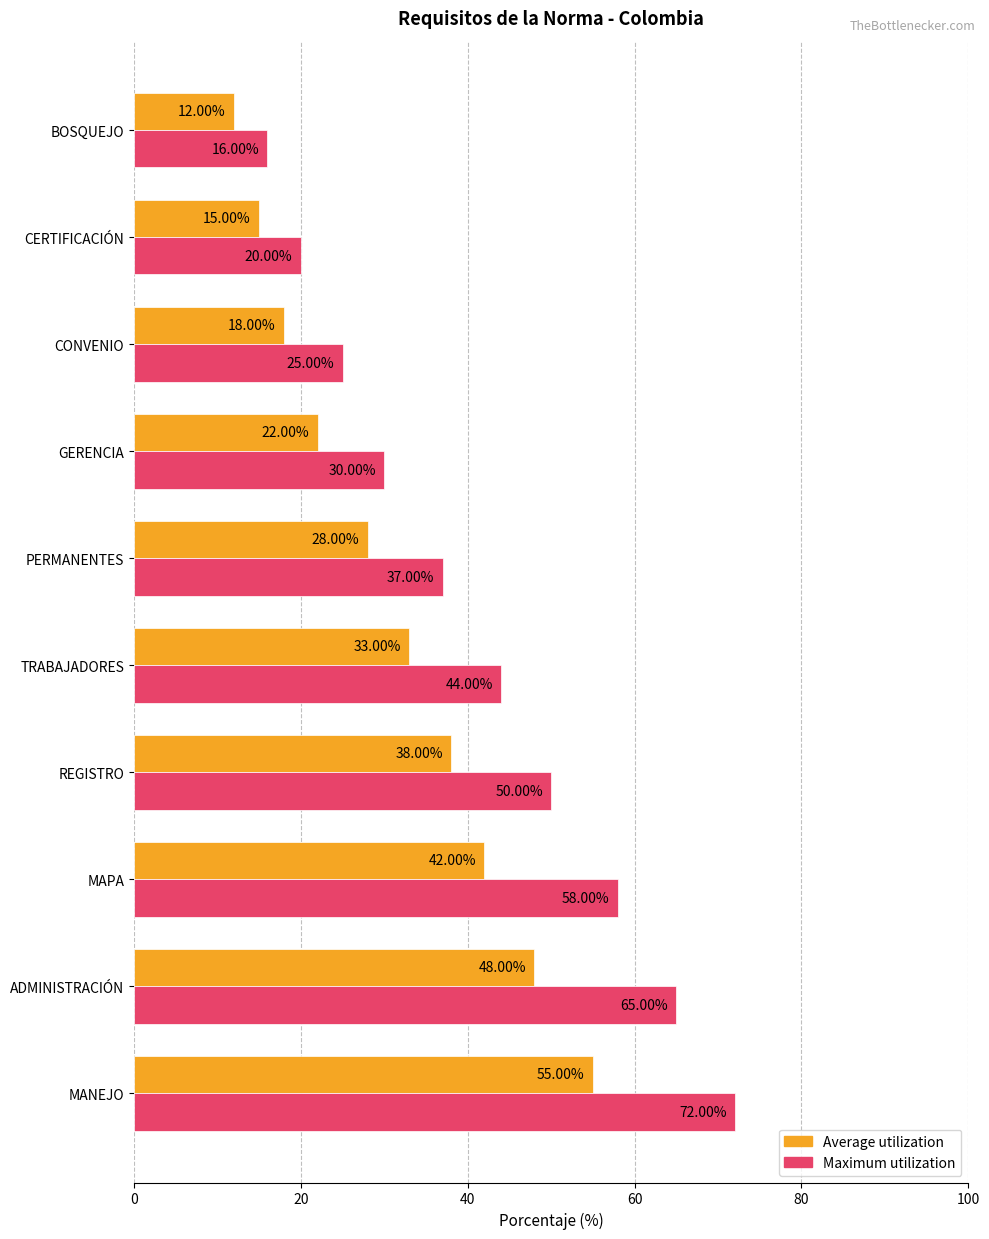

Which category has the lowest value in the Maximum utilization series?

BOSQUEJO